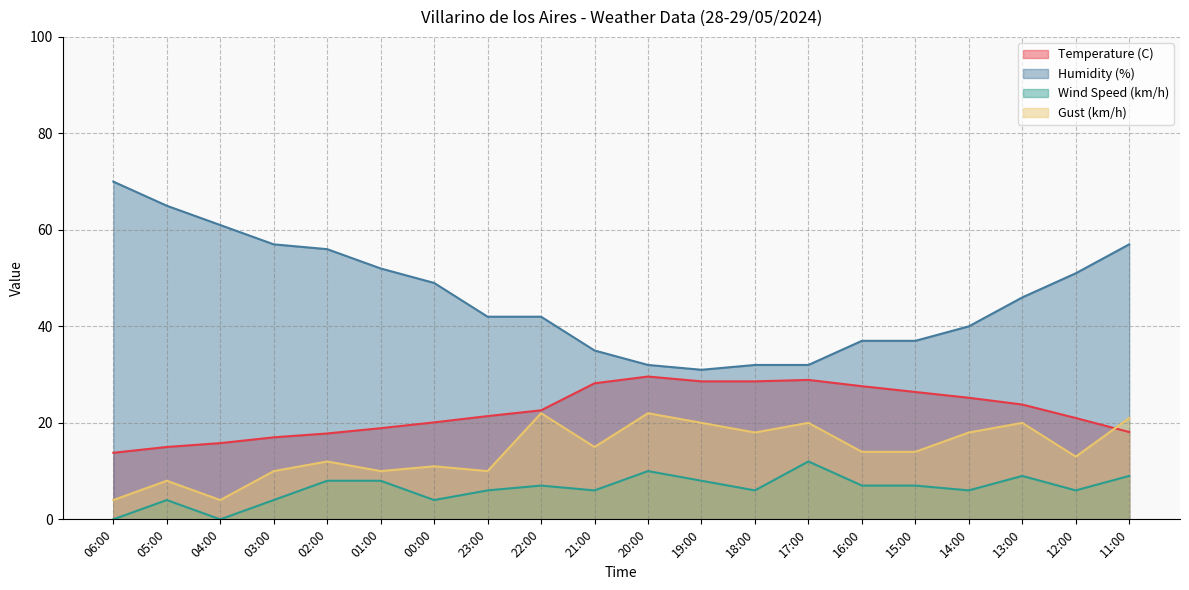

True or false: Wind Speed (km/h) and Temperature (C) intersect in this chart.

False